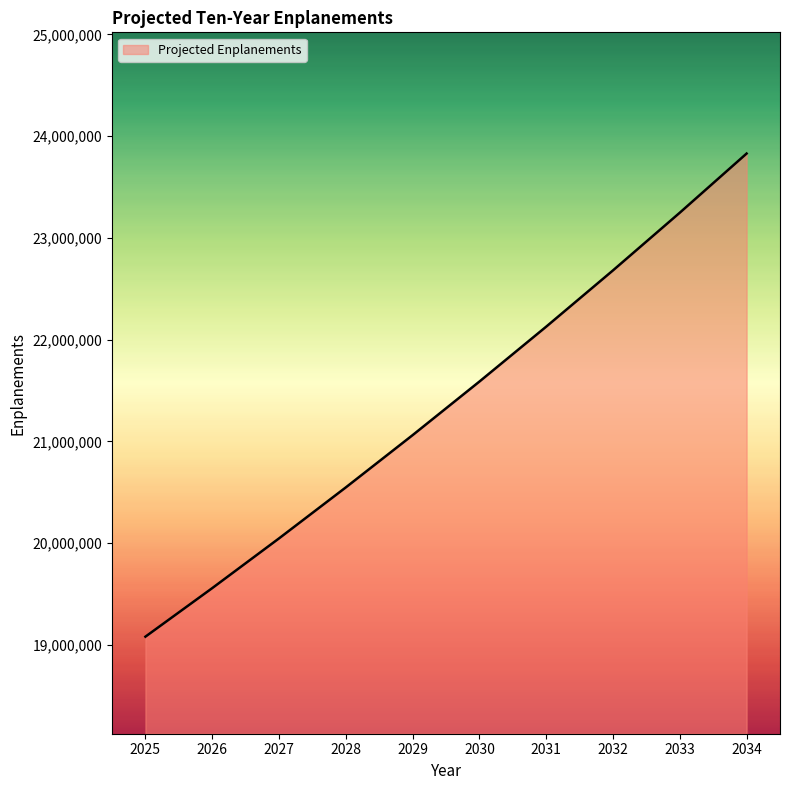

Approximately how many times larger is the value at 2031 compared to 2033?

1.0